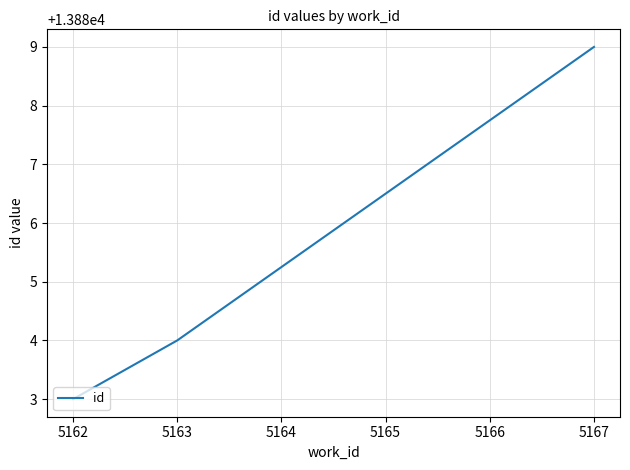

How many values are below 13884?

1